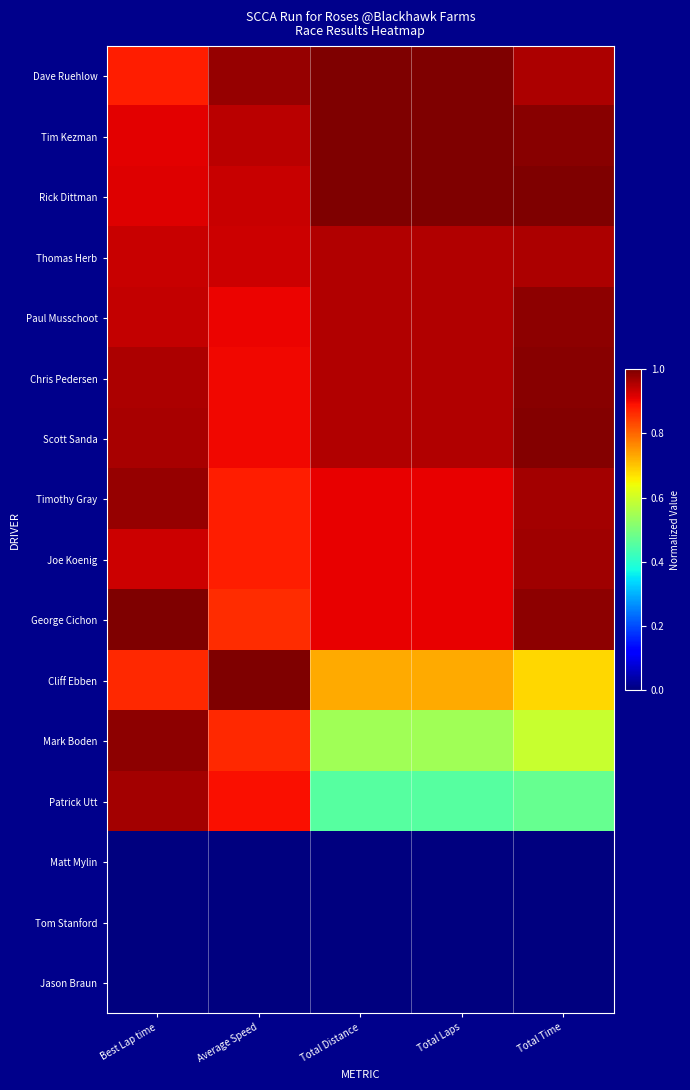

Reading left to right, transcribe all the data shown in this chart.

Dave Ruehlow: Best Lap time=0.9	Average Speed=1.0	Total Distance=1.0	Total Laps=1.0	Total Time=1.0
Tim Kezman: Best Lap time=0.9	Average Speed=0.9	Total Distance=1.0	Total Laps=1.0	Total Time=1.0
Rick Dittman: Best Lap time=0.9	Average Speed=0.9	Total Distance=1.0	Total Laps=1.0	Total Time=1.0
Thomas Herb: Best Lap time=0.9	Average Speed=0.9	Total Distance=1.0	Total Laps=1.0	Total Time=1.0
Paul Musschoot: Best Lap time=0.9	Average Speed=0.9	Total Distance=1.0	Total Laps=1.0	Total Time=1.0
Chris Pedersen: Best Lap time=1.0	Average Speed=0.9	Total Distance=1.0	Total Laps=1.0	Total Time=1.0
Scott Sanda: Best Lap time=1.0	Average Speed=0.9	Total Distance=1.0	Total Laps=1.0	Total Time=1.0
Timothy Gray: Best Lap time=1.0	Average Speed=0.9	Total Distance=0.9	Total Laps=0.9	Total Time=1.0
Joe Koenig: Best Lap time=0.9	Average Speed=0.9	Total Distance=0.9	Total Laps=0.9	Total Time=1.0
George Cichon: Best Lap time=1.0	Average Speed=0.9	Total Distance=0.9	Total Laps=0.9	Total Time=1.0
Cliff Ebben: Best Lap time=0.9	Average Speed=1.0	Total Distance=0.7	Total Laps=0.7	Total Time=0.7
Mark Boden: Best Lap time=1.0	Average Speed=0.9	Total Distance=0.5	Total Laps=0.5	Total Time=0.6
Patrick Utt: Best Lap time=1.0	Average Speed=0.9	Total Distance=0.5	Total Laps=0.5	Total Time=0.5
Matt Mylin: Best Lap time=0.0	Average Speed=0.0	Total Distance=0.0	Total Laps=0.0	Total Time=0.0
Tom Stanford: Best Lap time=0.0	Average Speed=0.0	Total Distance=0.0	Total Laps=0.0	Total Time=0.0
Jason Braun: Best Lap time=0.0	Average Speed=0.0	Total Distance=0.0	Total Laps=0.0	Total Time=0.0